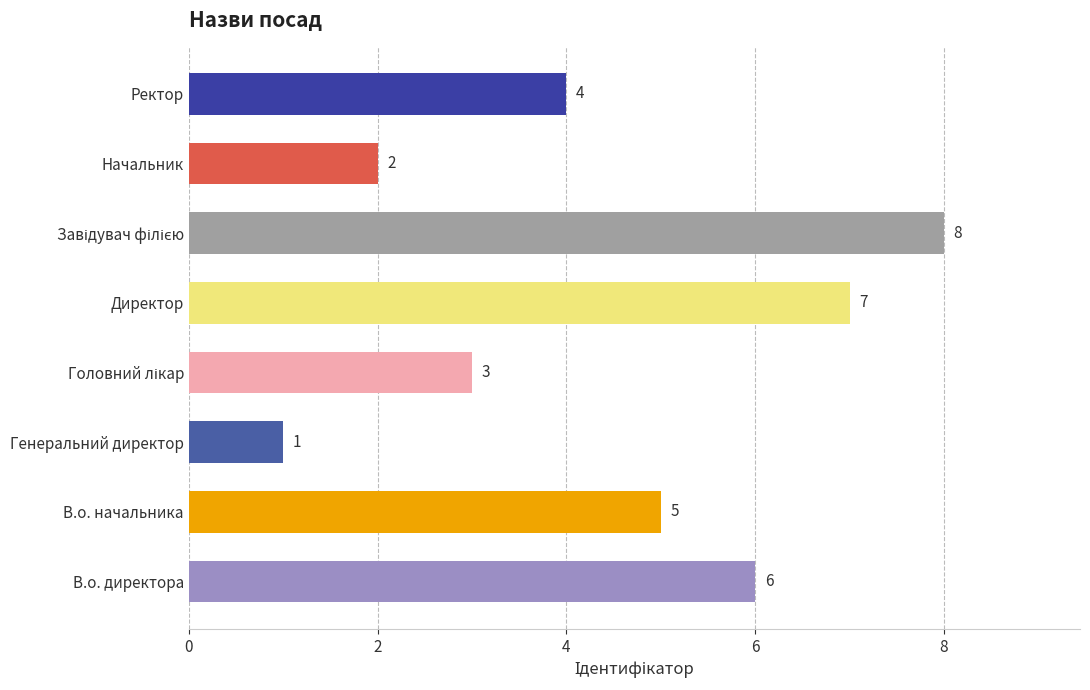

Reading top to bottom, list all the values displayed in this chart.

4	2	8	7	3	1	5	6